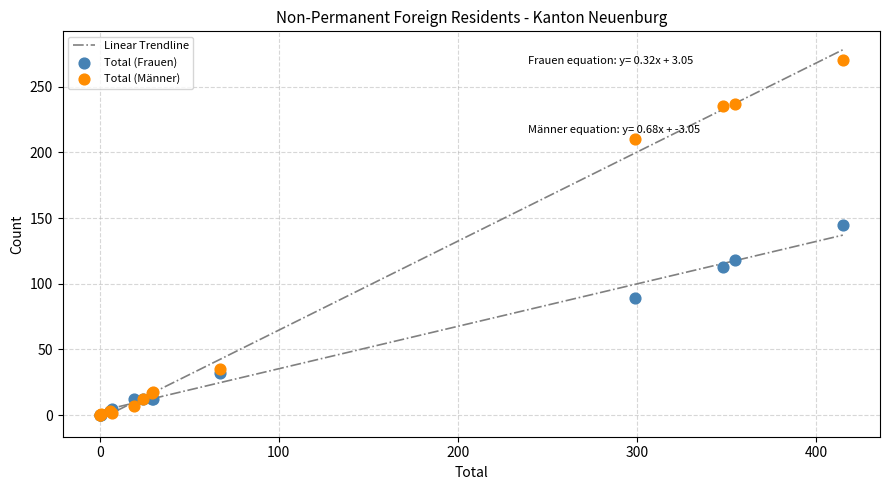

In the Total (Frauen) series, what Y value is closest to 72?

89